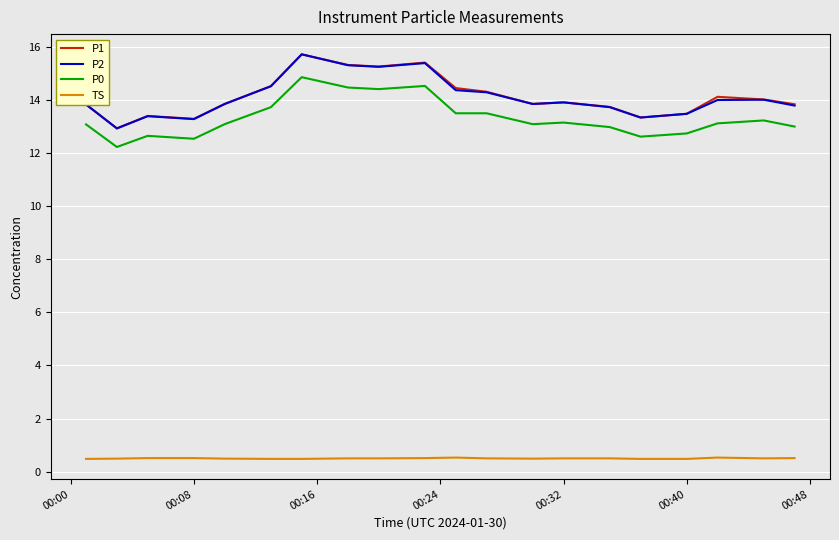

True or false: P2 and TS cross at least once.

False